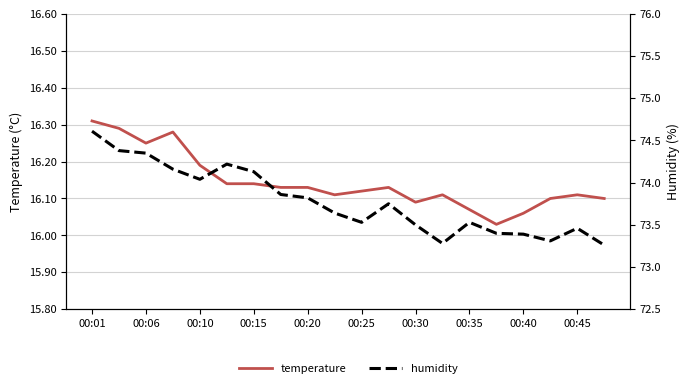

The temperature series shows 25.5 at 00:25. True or false?

False